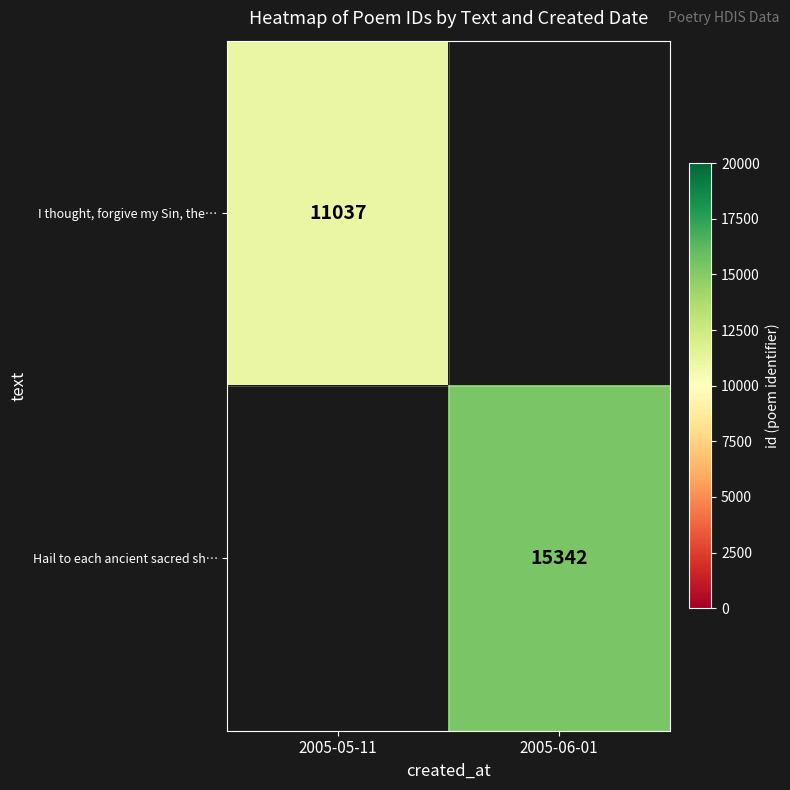

True or false: I thought, forgive my Sin, the… has a value of 17793 at 2005-05-11.

False